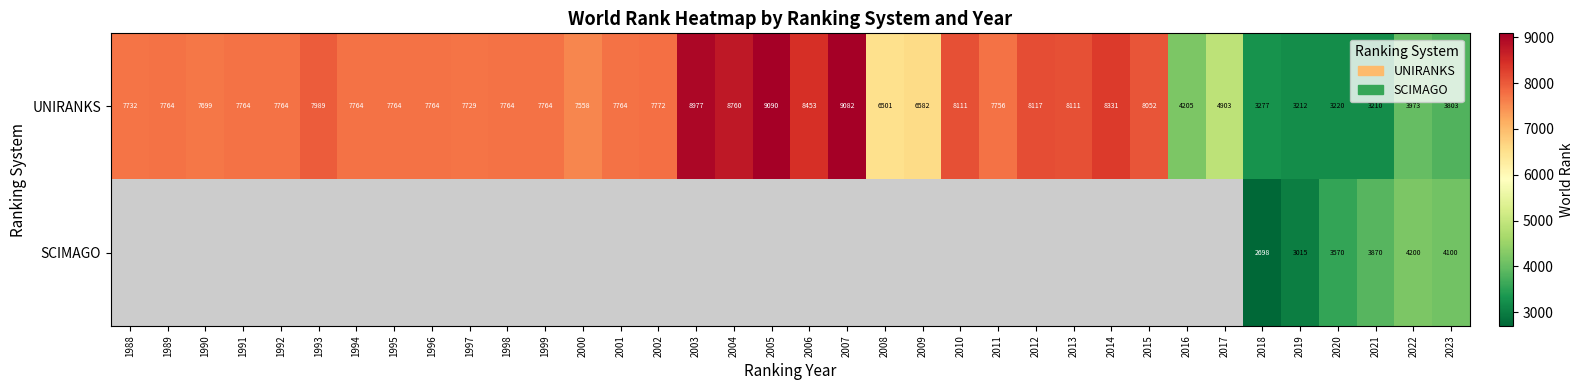

At which label is UNIRANKS closest to 6150?

2008